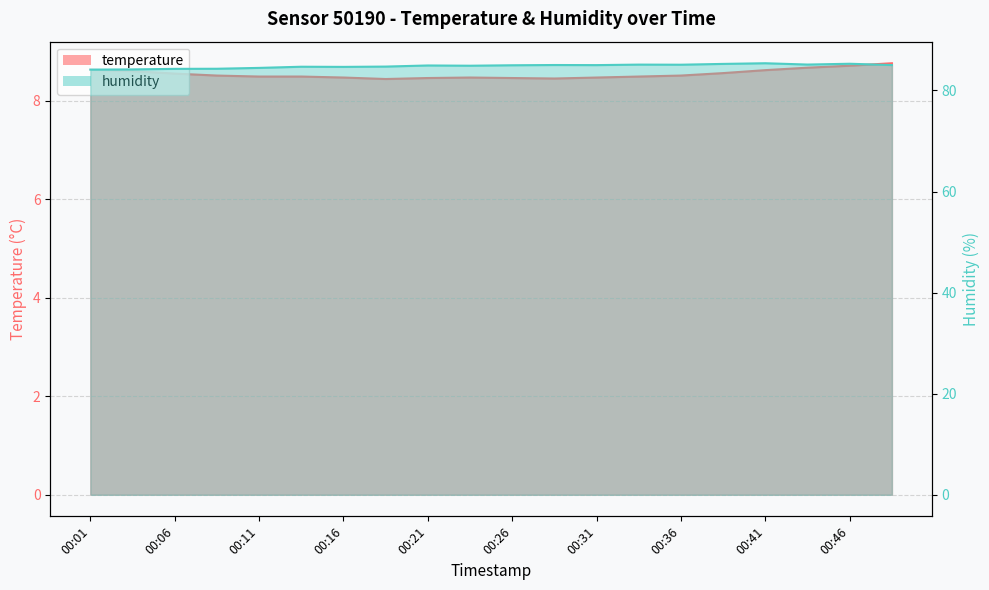

True or false: humidity and temperature intersect in this chart.

False